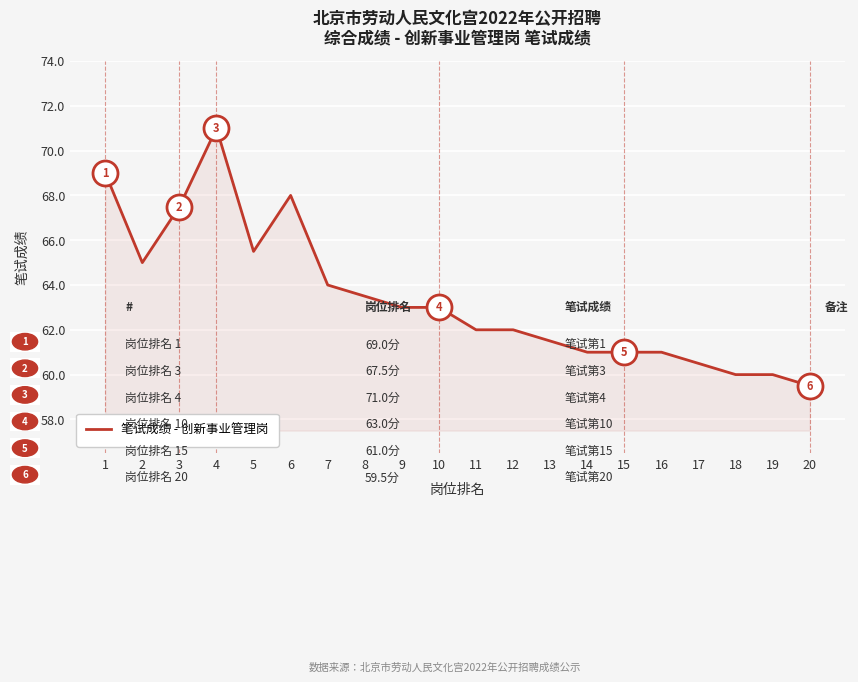

Which category has the lowest value across all series?

20